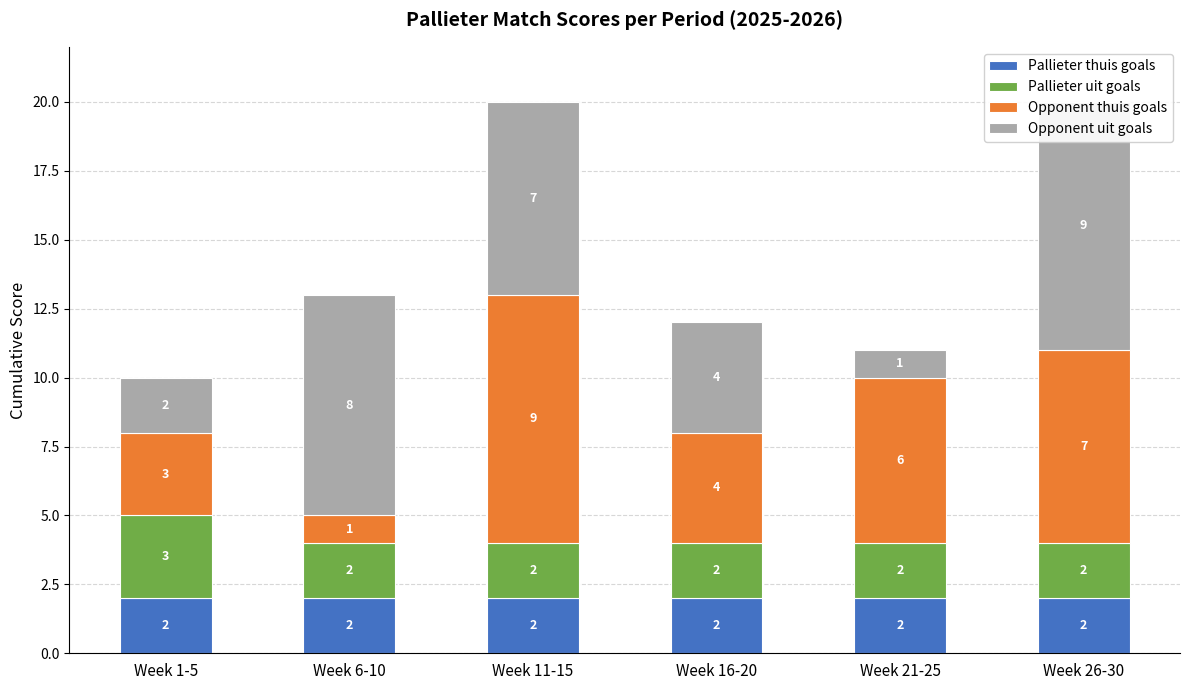

At how many categories does at least one series exceed 5?

4